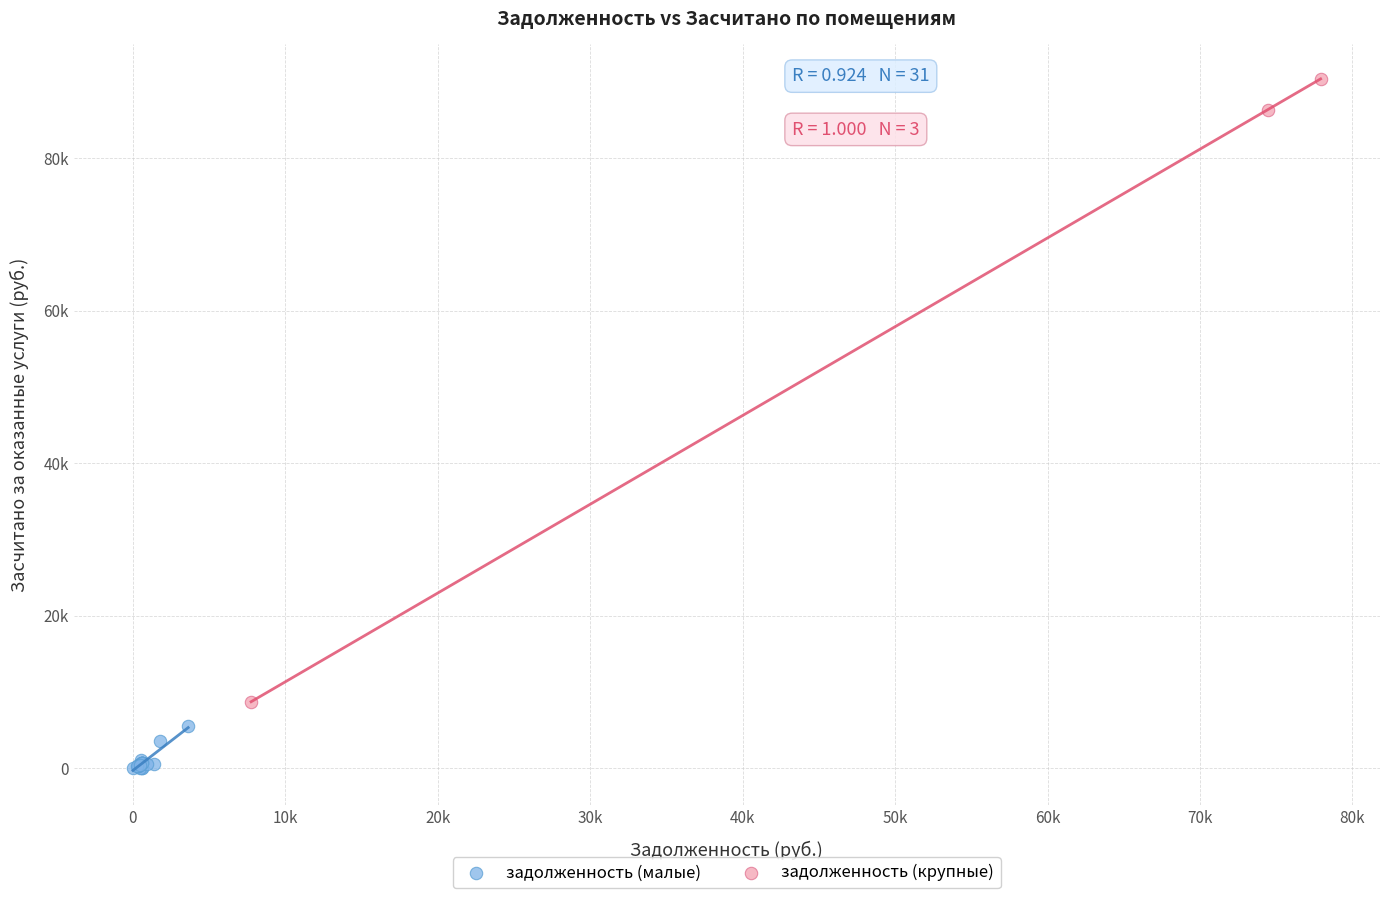

What are all the series names shown in the legend?

задолженность (малые), задолженность (крупные)